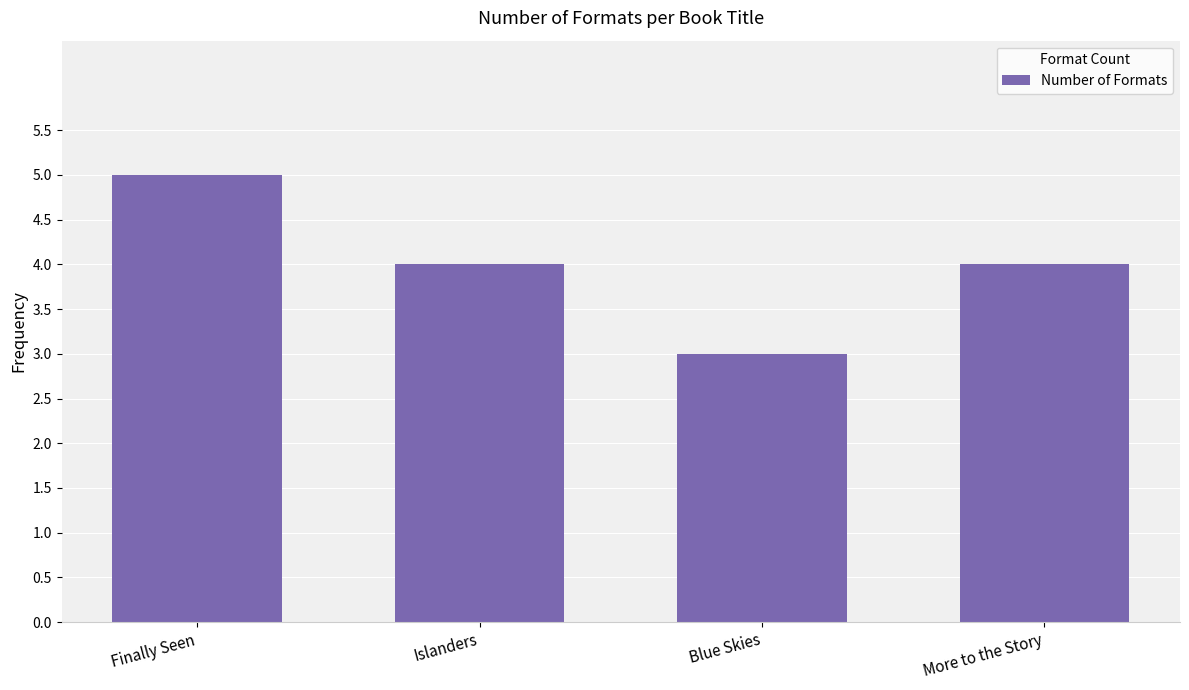

Which has a higher value, Finally Seen or Blue Skies?

Finally Seen